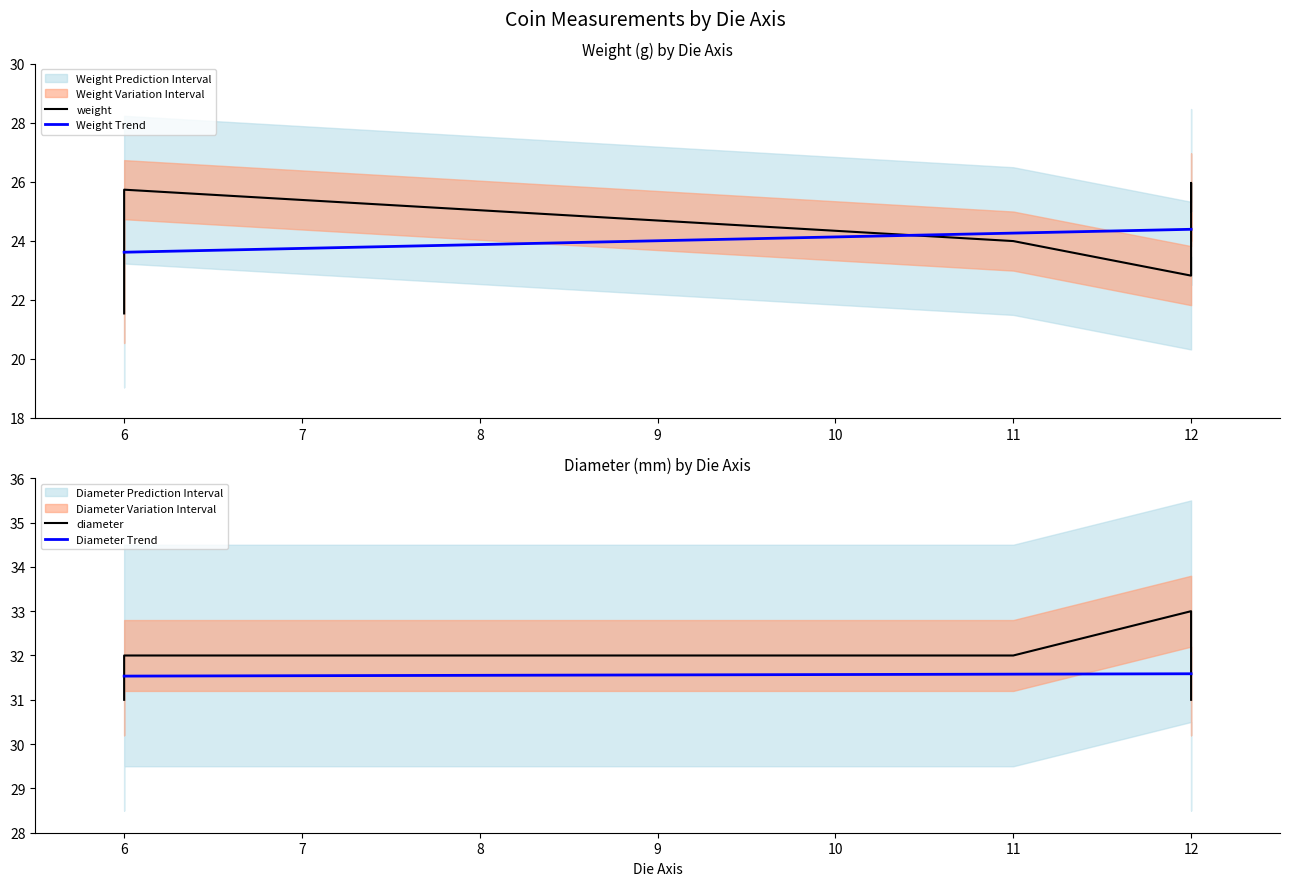

At which label does weight first exceed 24?

6